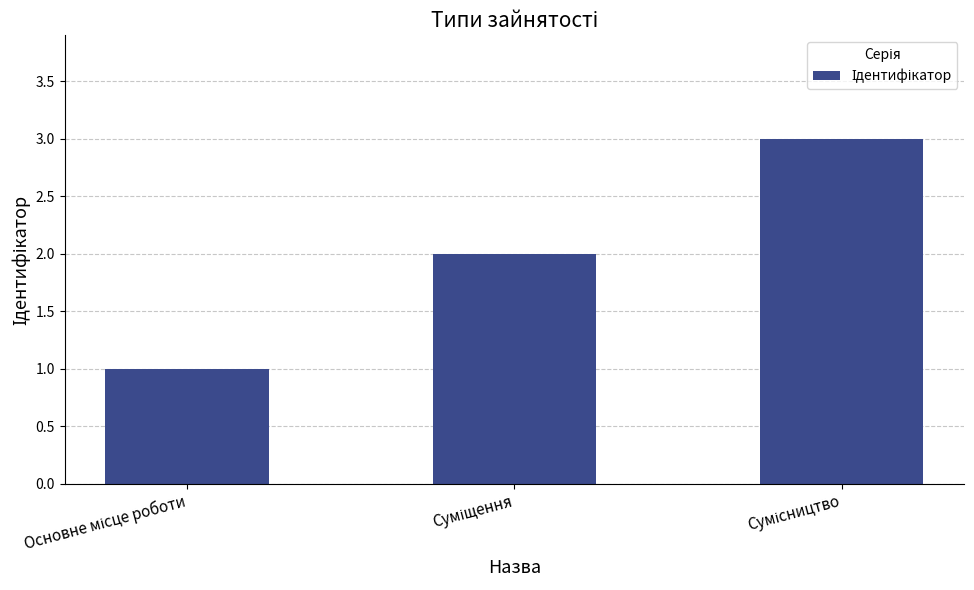

Does the chart contain any negative values?

No